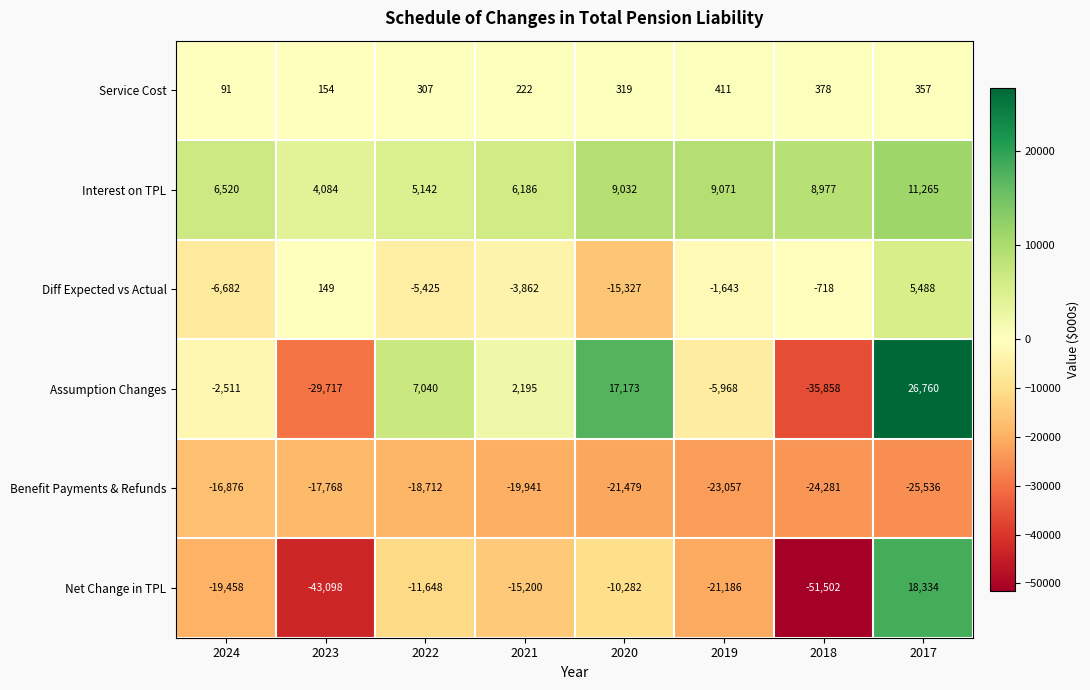

At 2024, list the series in order from largest to smallest.

Interest on TPL, Service Cost, Assumption Changes, Diff Expected vs Actual, Benefit Payments & Refunds, Net Change in TPL